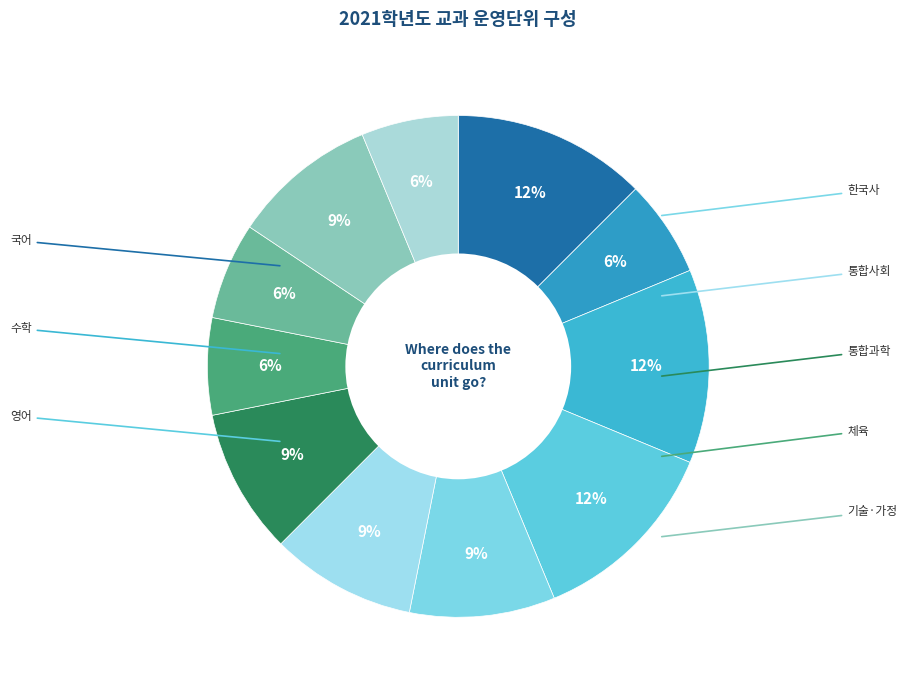

How many segments does this pie chart have?

11